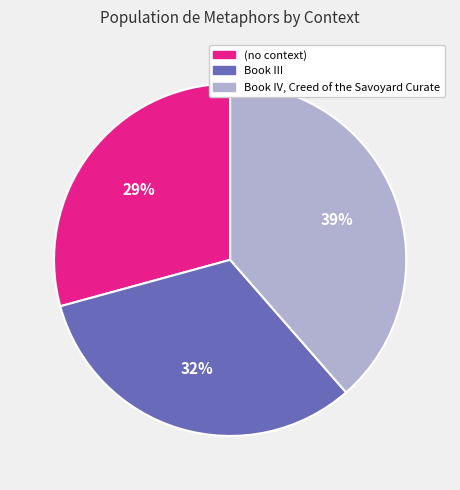

True or false: (no context) accounts for 29% of the total.

True